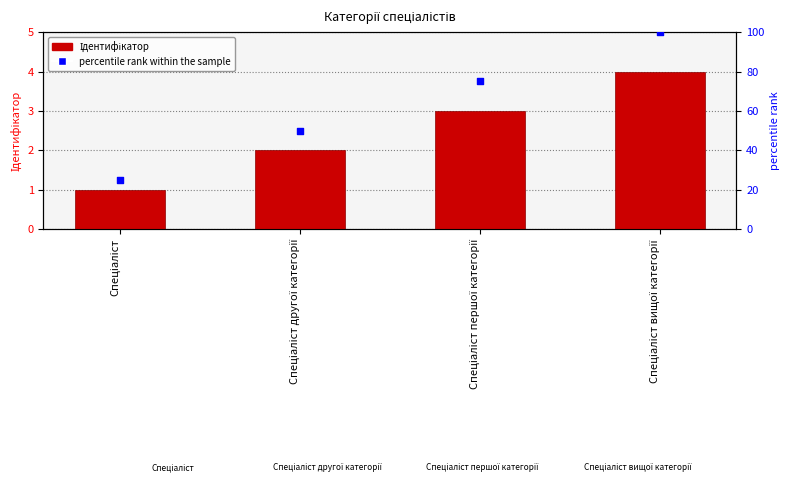

At how many categories does at least one series exceed 80?

1